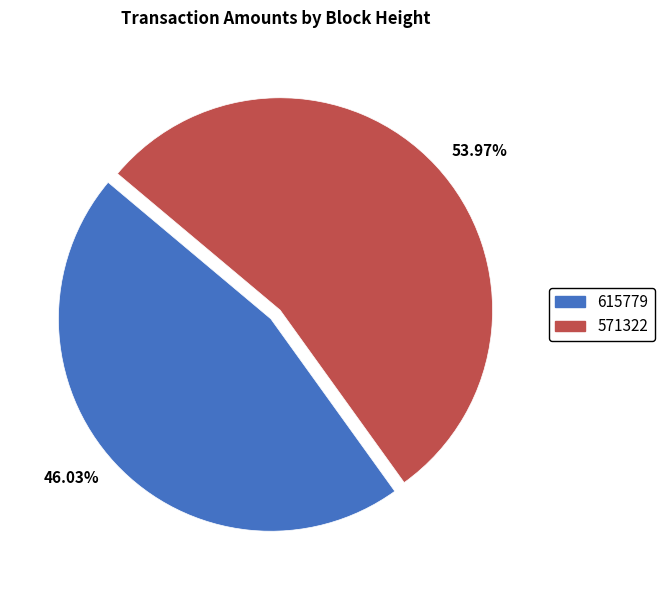

Count the number of slices in the pie.

2